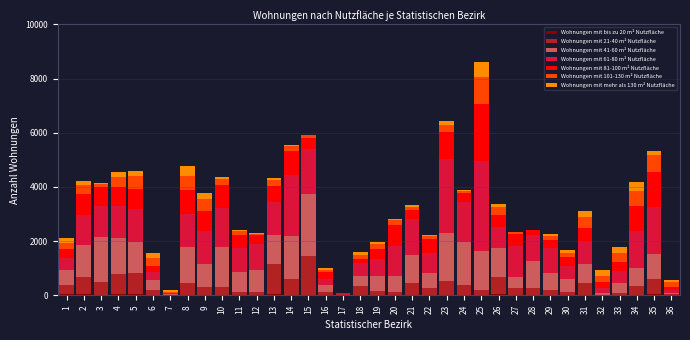

At which category is the sum across all series the highest?

25